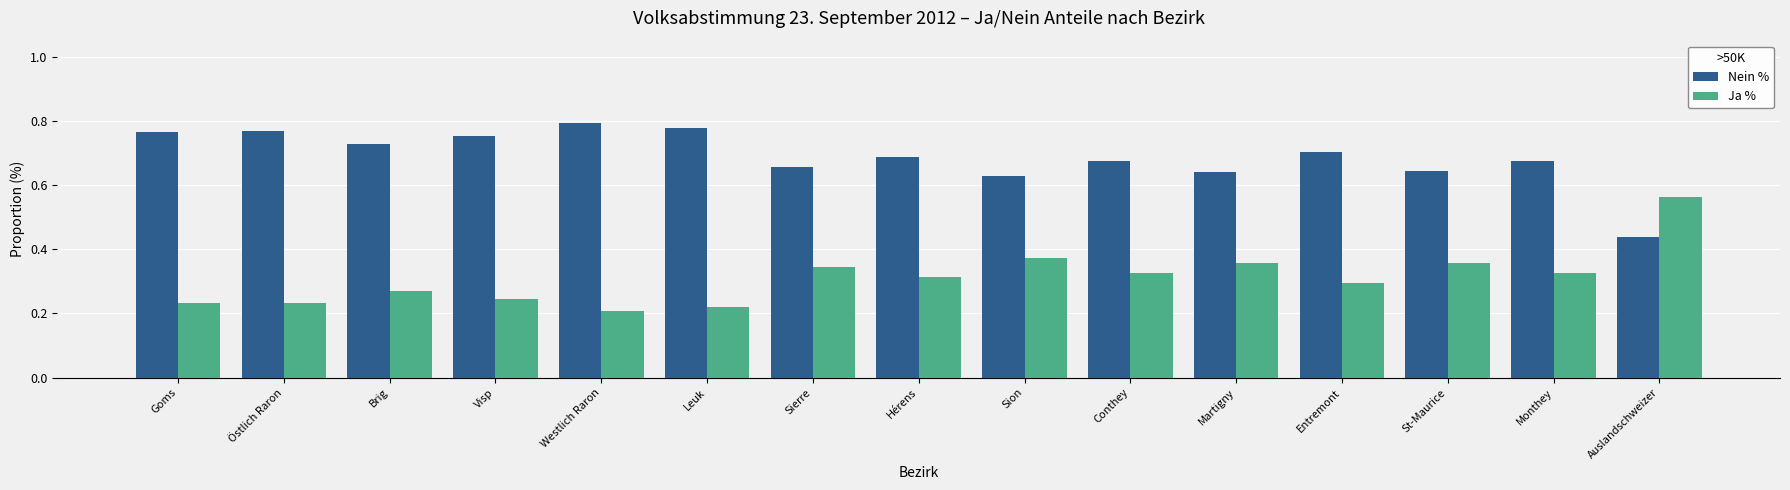

At which label is Ja % closest to 0?

Westlich Raron